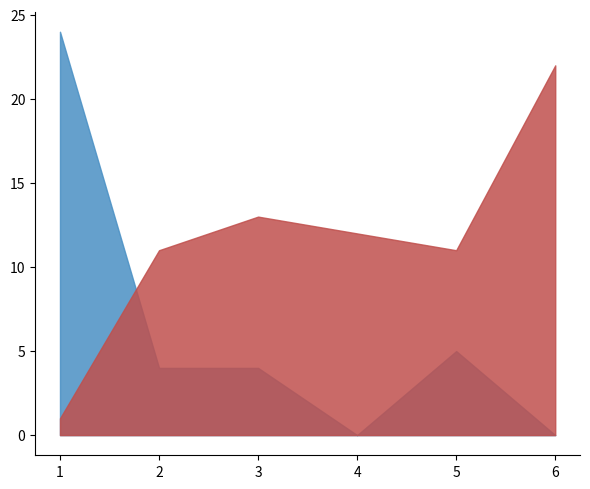

What is the approximate value of Score 1 at 2, to the nearest 5?

10